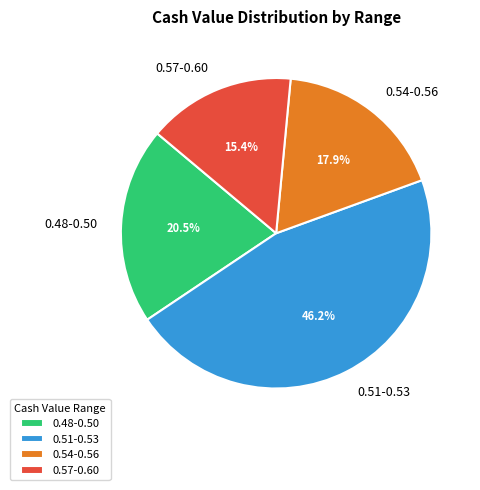

Which has a higher value, 0.57-0.60 or 0.51-0.53?

0.51-0.53